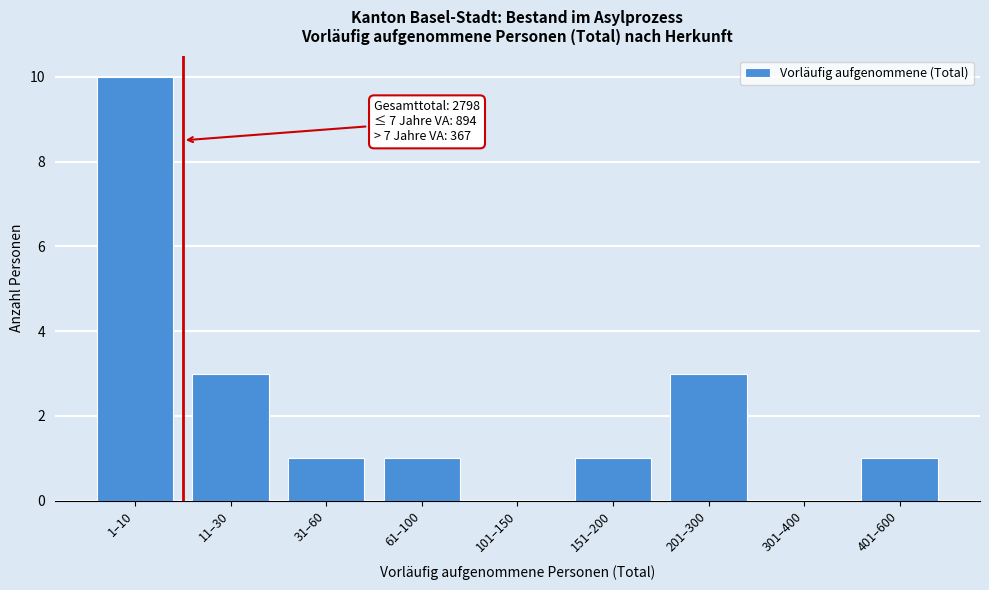

Reading right to left, transcribe all the data shown in this chart.

401–600=1	301–400=0	201–300=3	151–200=1	101–150=0	61–100=1	31–60=1	11–30=3	1–10=10